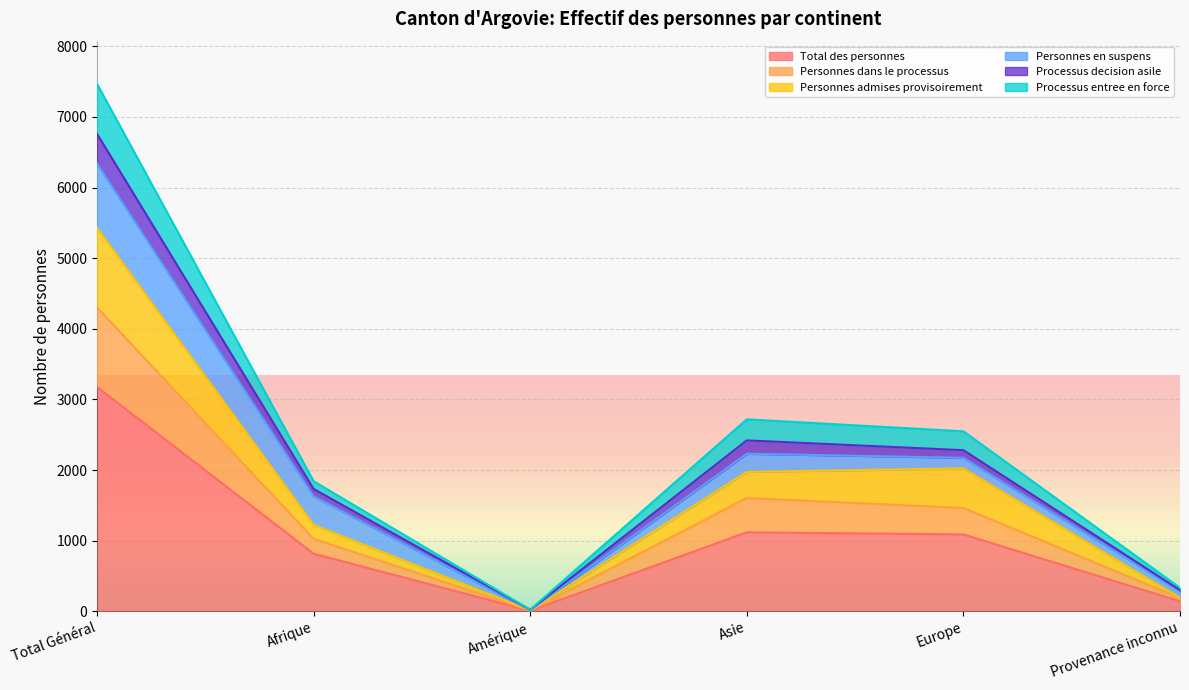

What are all the series names shown in the legend?

Total des personnes, Personnes dans le processus, Personnes admises provisoirement, Personnes en suspens, Processus decision asile, Processus entree en force